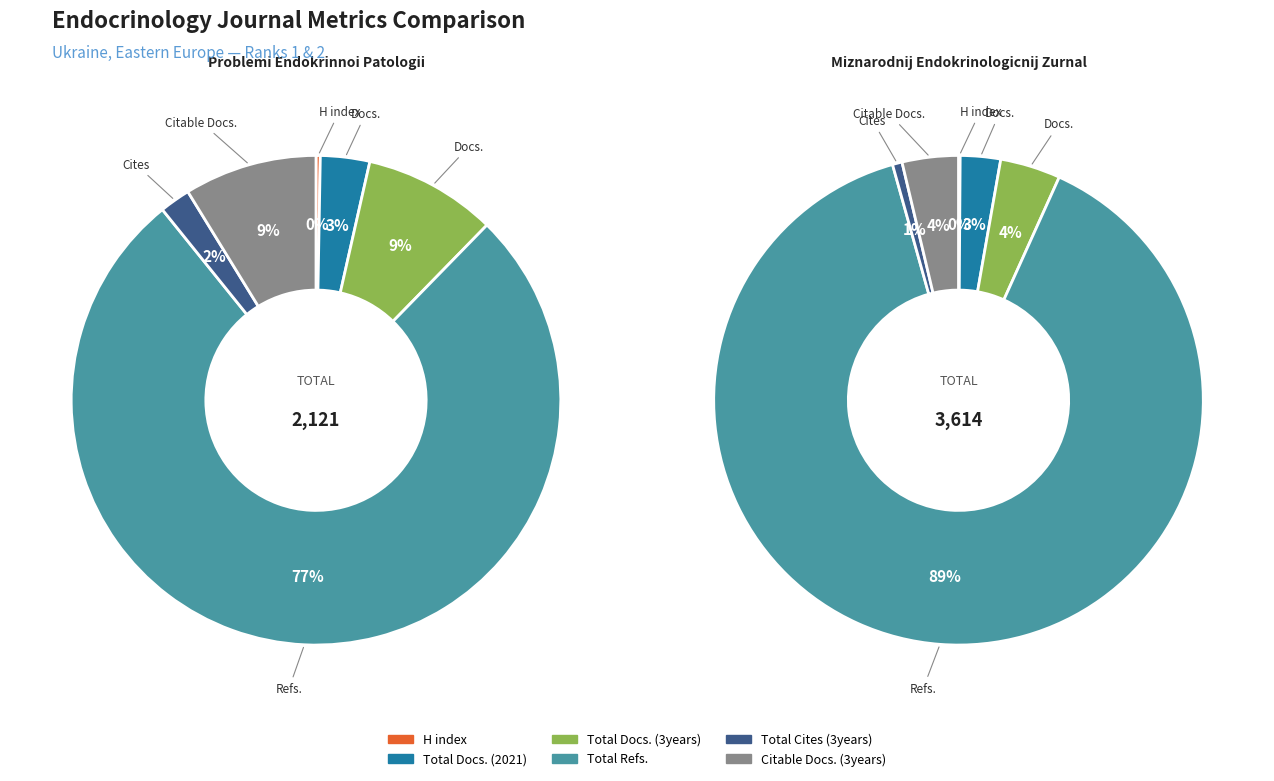

To the nearest percent, what portion does 5 represent?

4%